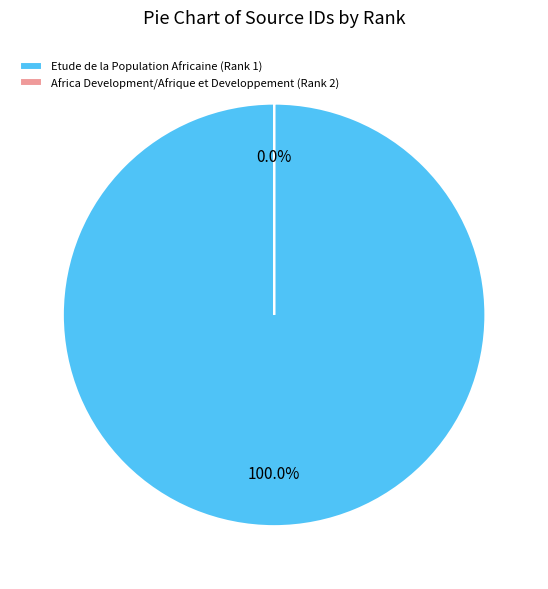

Which category has the biggest portion of the pie?

Etude de la Population Africaine (Rank 1)